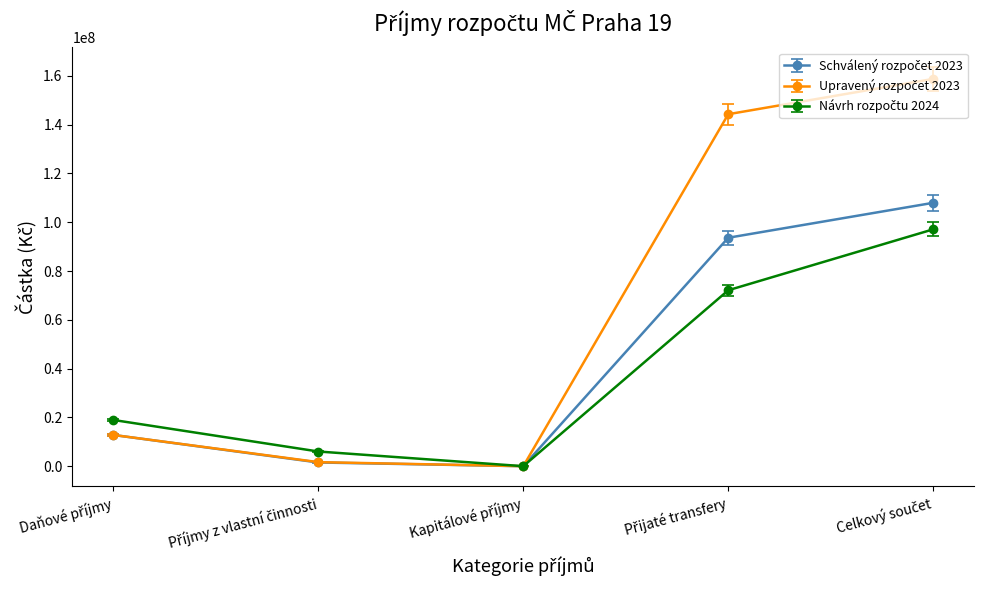

What is the maximum value shown in the chart?

158726000